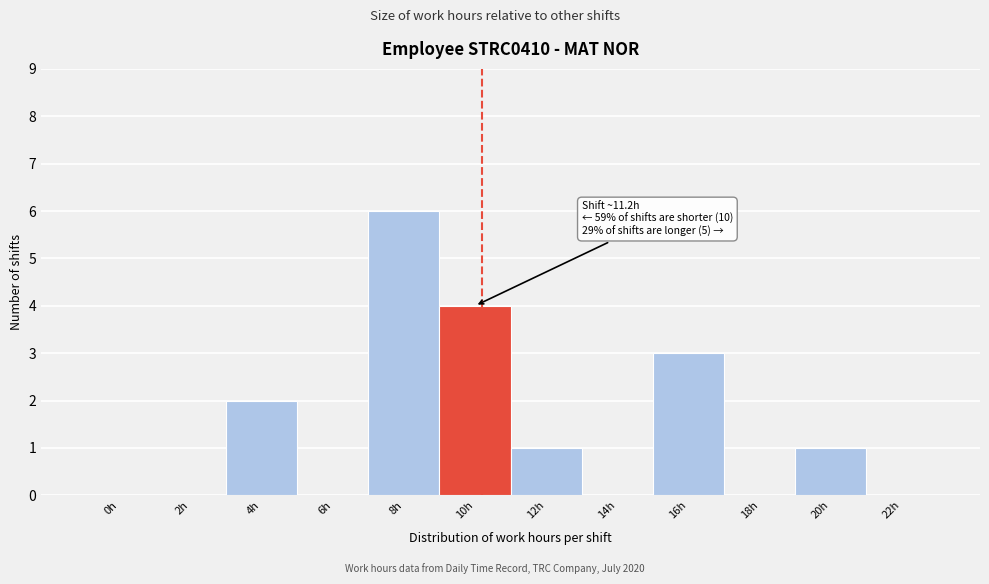

Reading left to right, what are all the values shown in this chart?

0h=0	2h=0	4h=2	6h=0	8h=6	10h=4	12h=1	14h=0	16h=3	18h=0	20h=1	22h=0